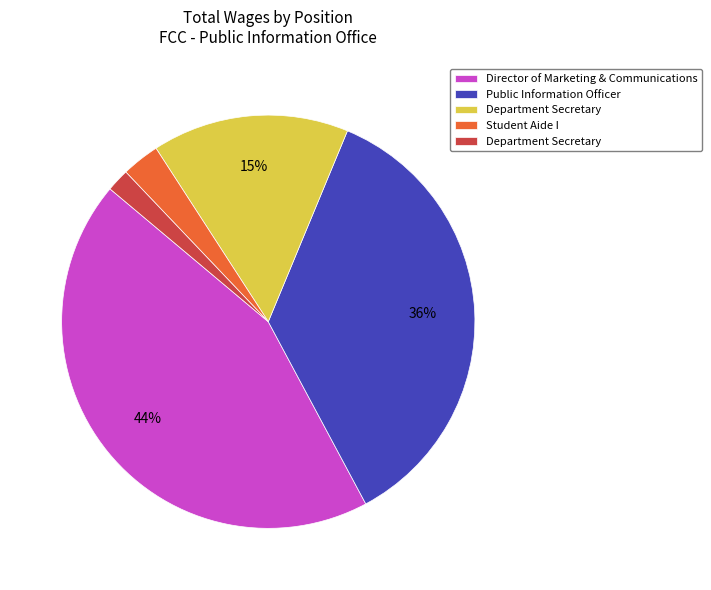

To the nearest percent, what is the average slice percentage?

20%